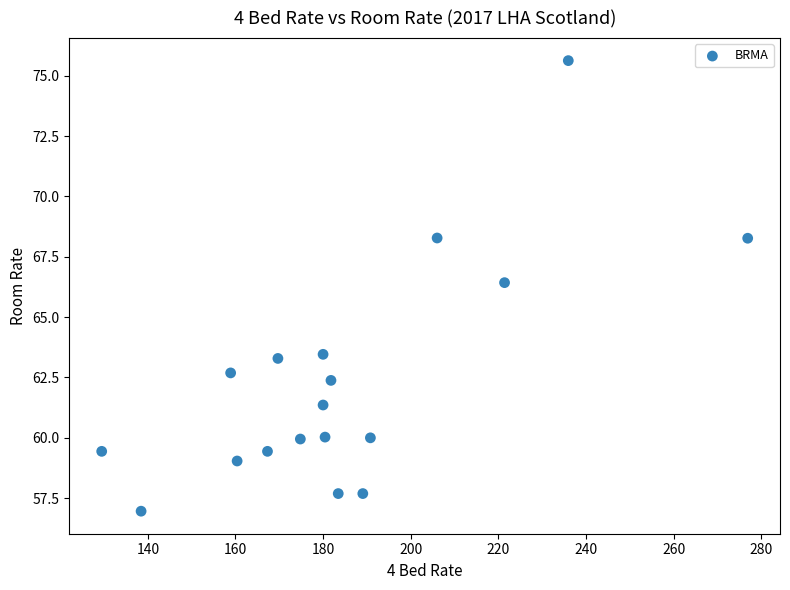

What is the range of Y values (max minus min)?

18.7